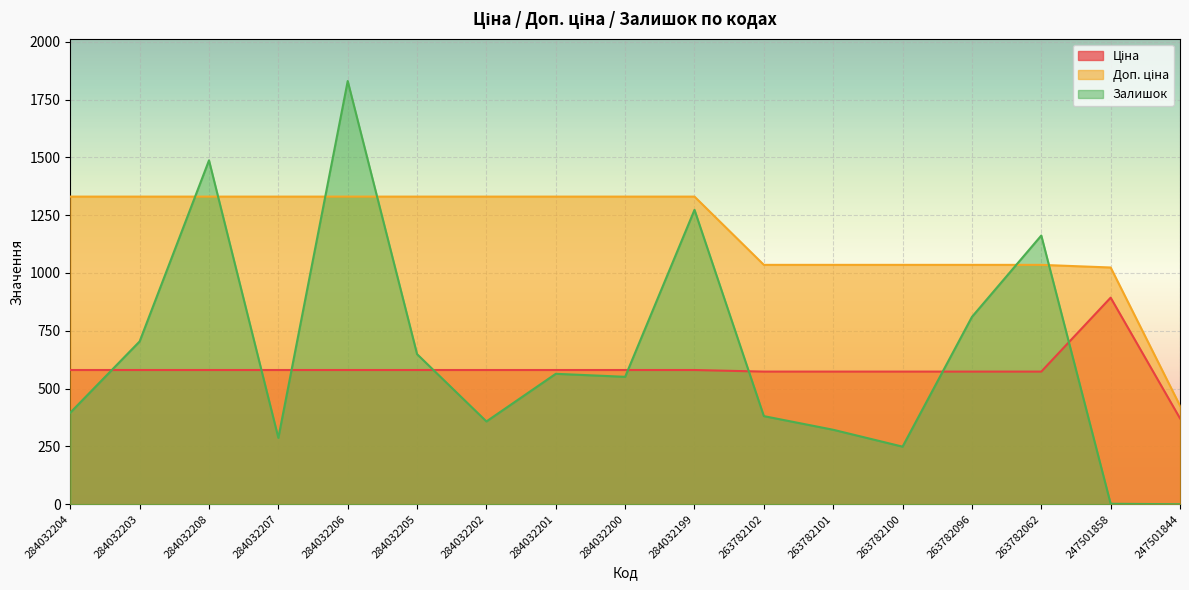

Which has a higher value, 284032208 or 263782101?

284032208